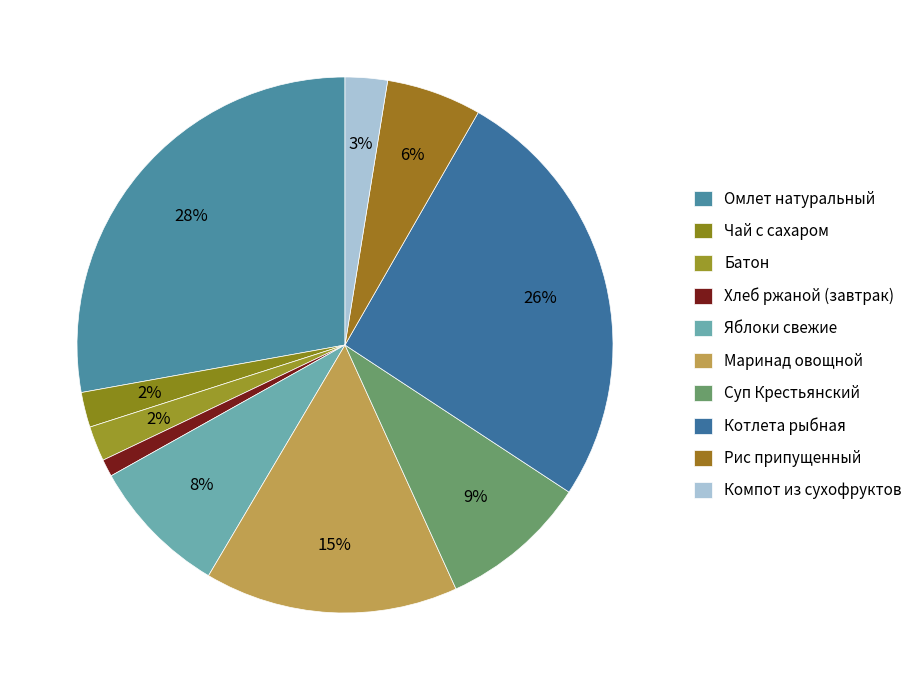

To the nearest percent, what percentage of the pie is Батон?

2%